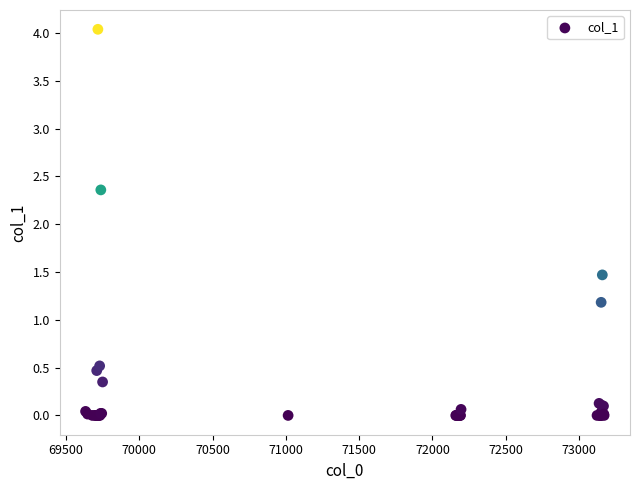

What Y value in the scatter plot is closest to 2?

2.4